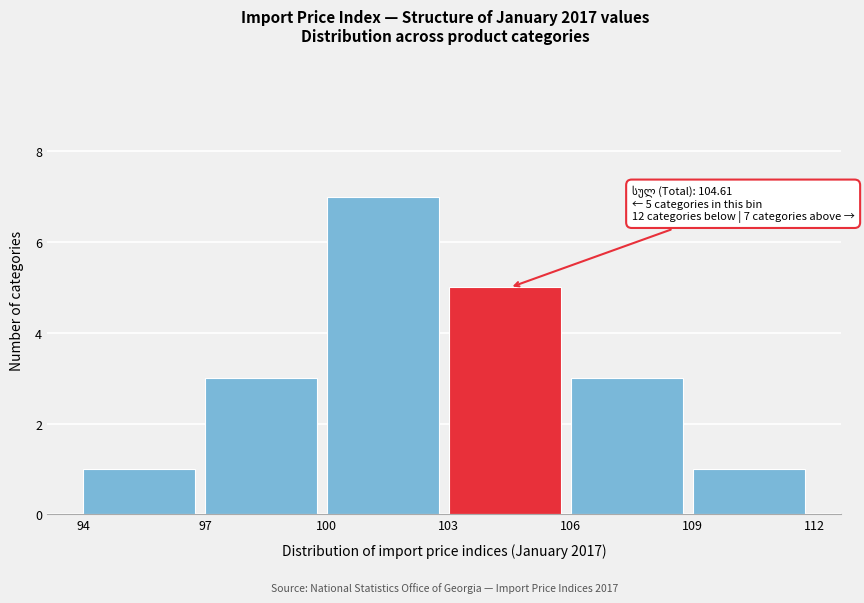

Over which range of the x-axis is the bar tallest?

100 to 103